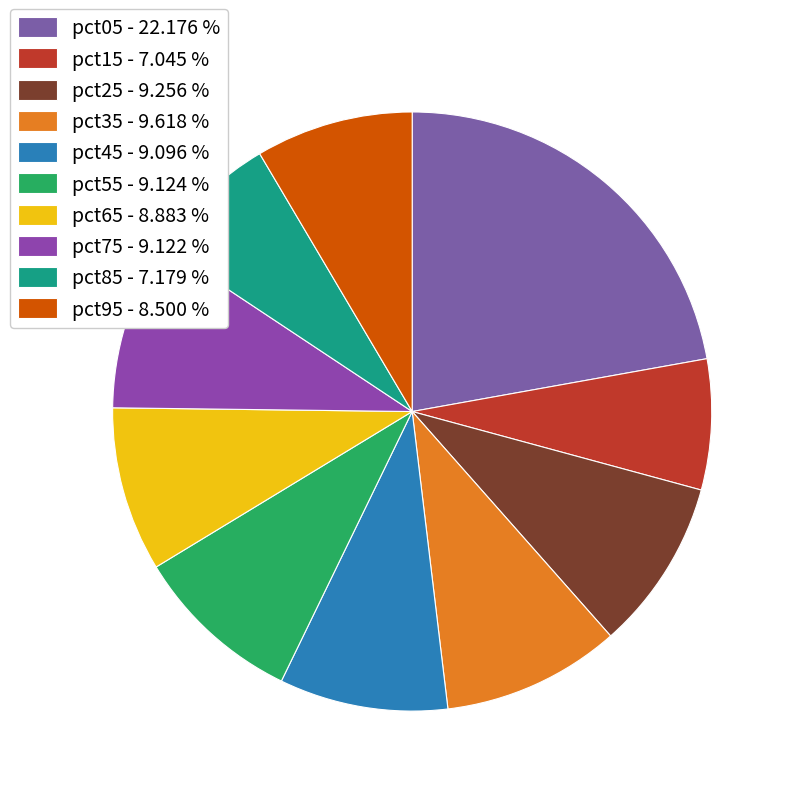

Is it true that pct15 is 1% of the pie?

False